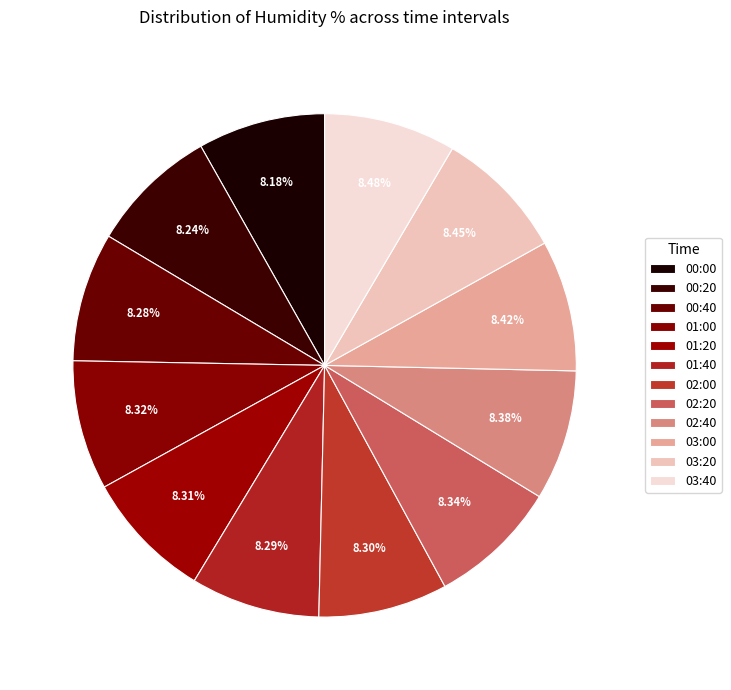

Is there any slice that represents more than half of the pie?

No